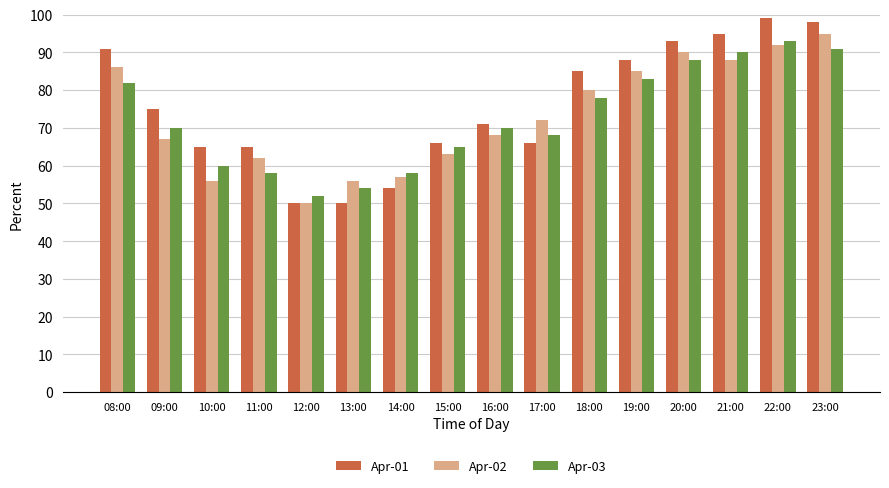

How many groups of bars are there?

16